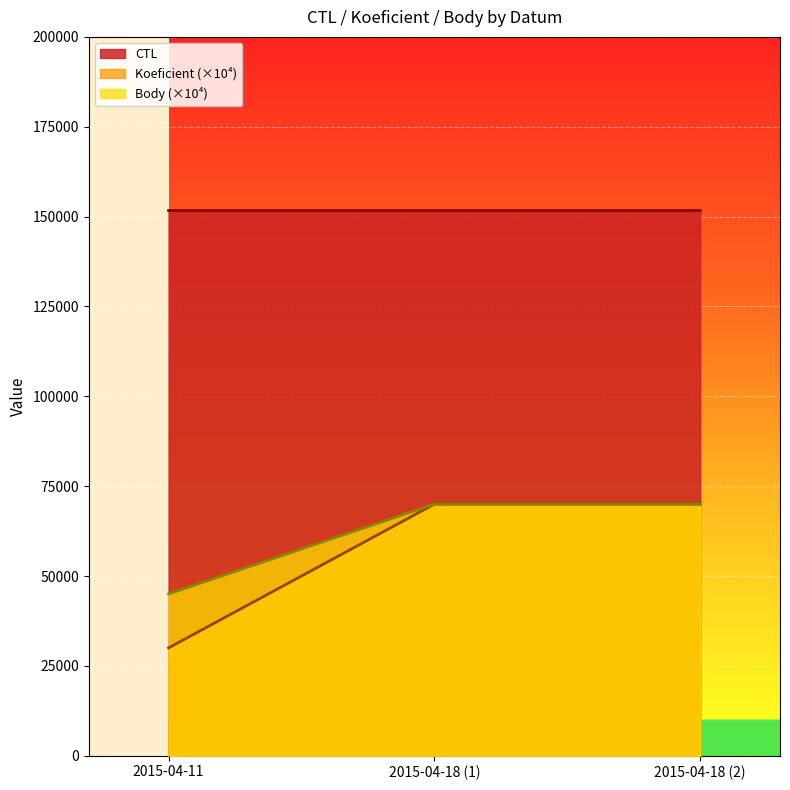

What are all the series names shown in the legend?

CTL, Koeficient, Body